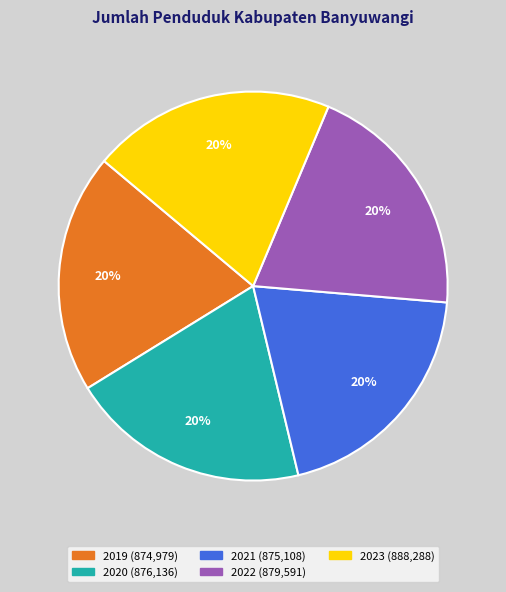

Combined, do 2020 and 2021 account for over 50%?

No